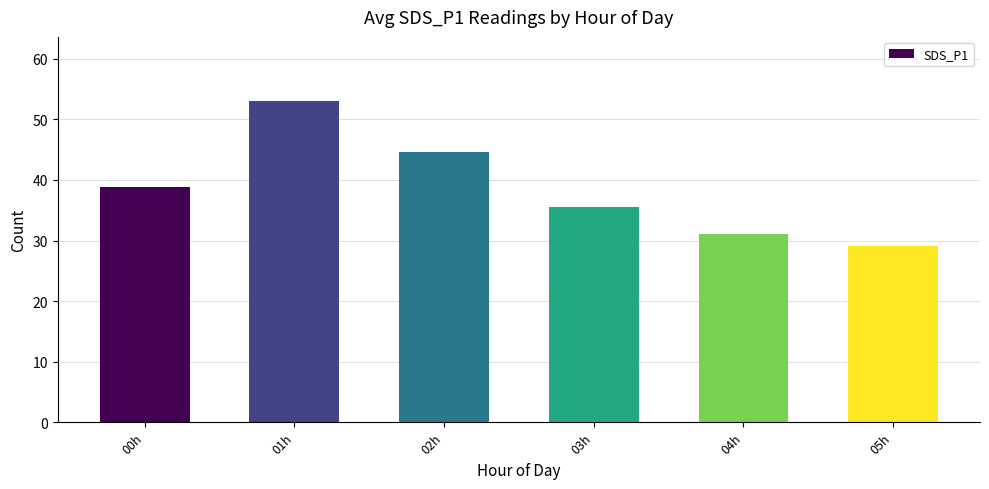

The value at 05h is 29.2. True or false?

True